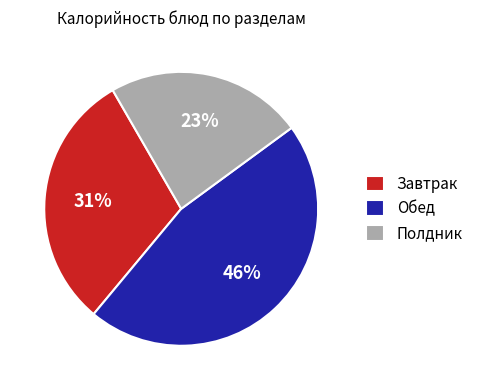

How many segments does this pie chart have?

3